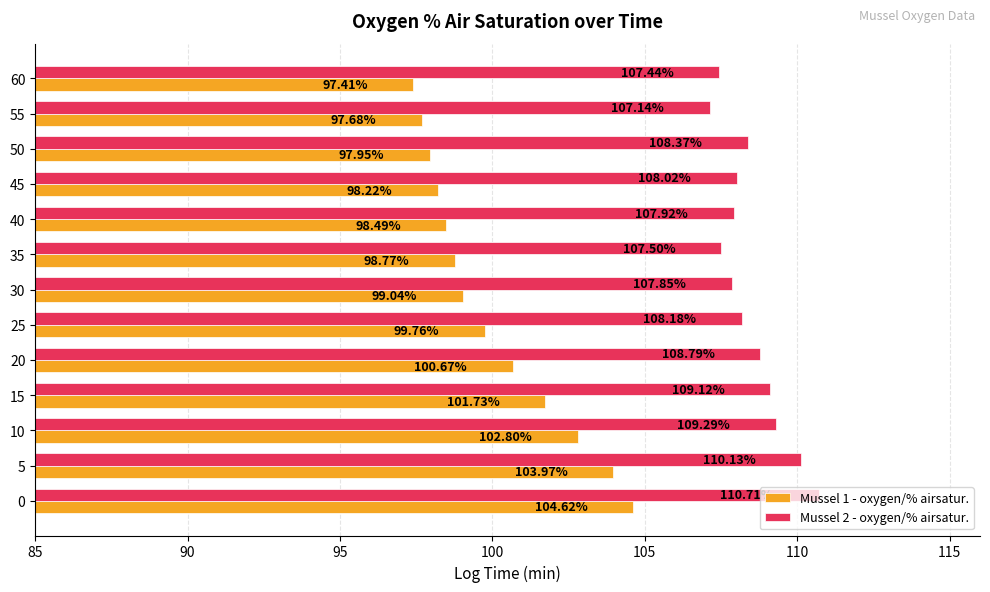

Count the number of categories in the chart.

13